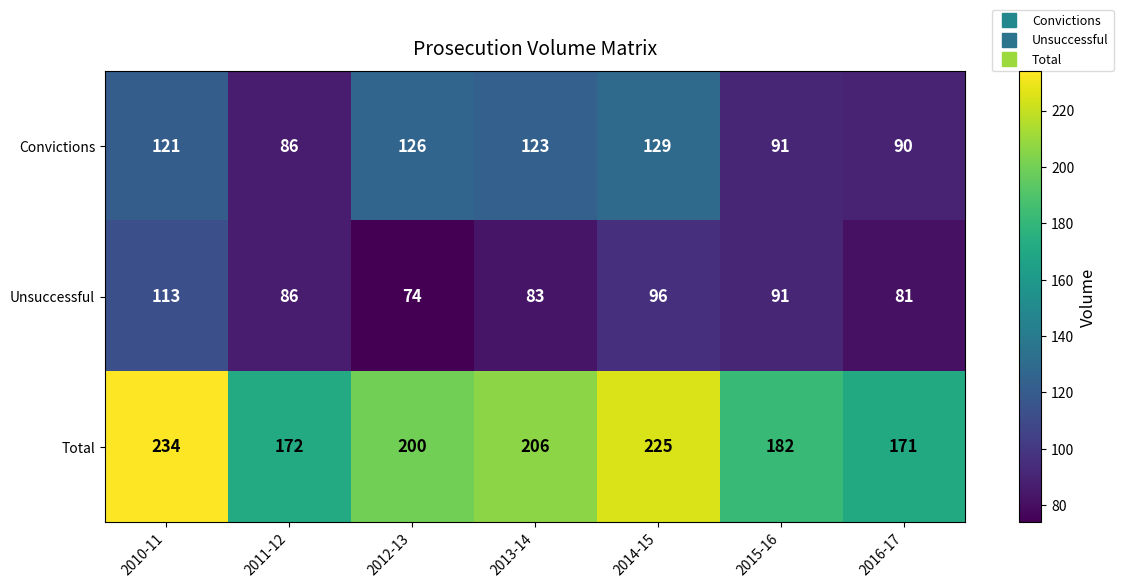

Reading left to right, transcribe all the data shown in this chart.

Convictions: 121	86	126	123	129	91	90
Unsuccessful: 113	86	74	83	96	91	81
Total: 234	172	200	206	225	182	171